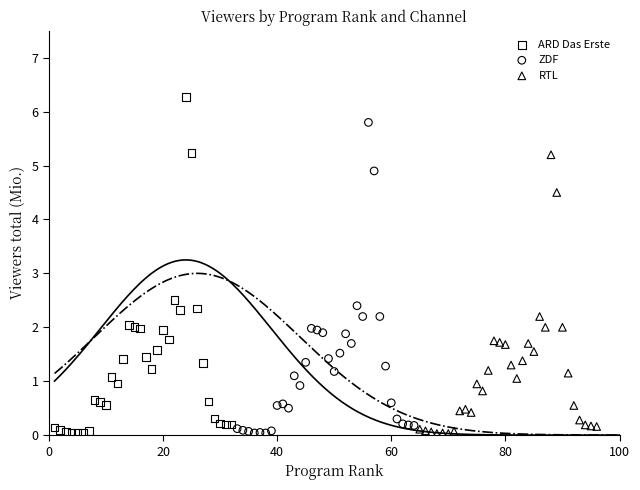

Which series reaches the maximum Y coordinate?

ARD Das Erste